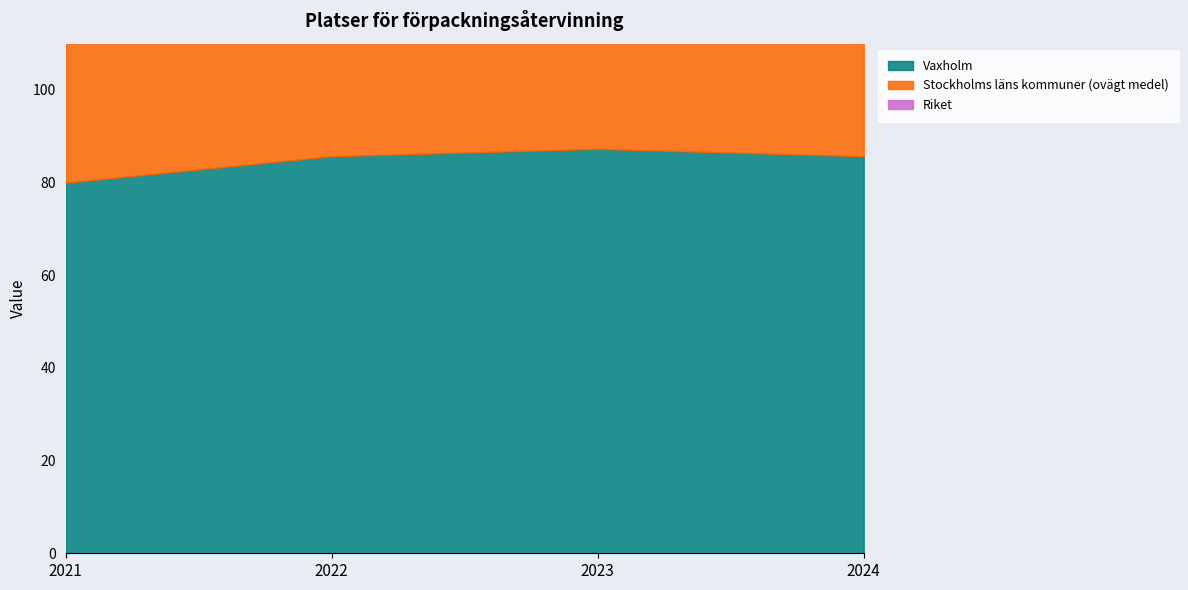

Which has a higher value, 2021 or 2024?

2024